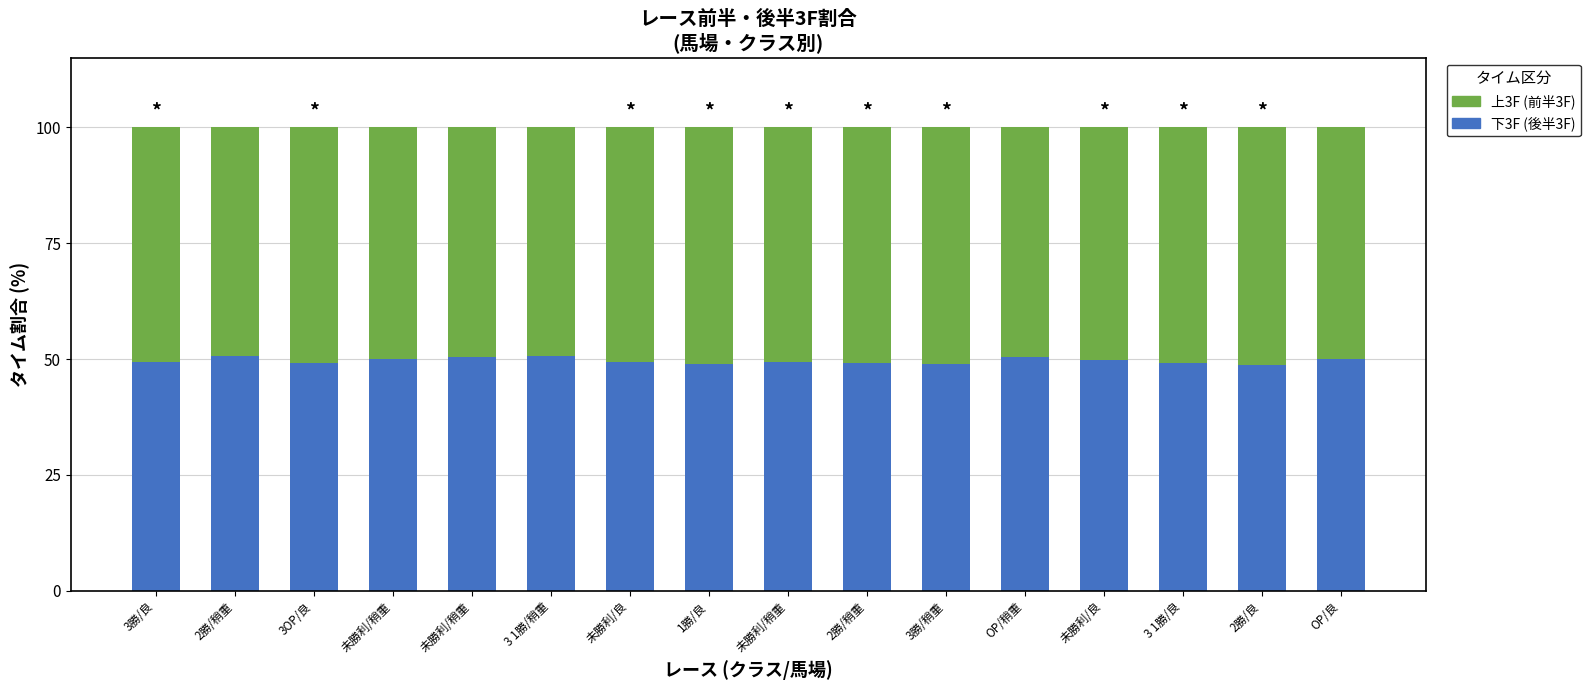

How many categories are shown in the chart?

16